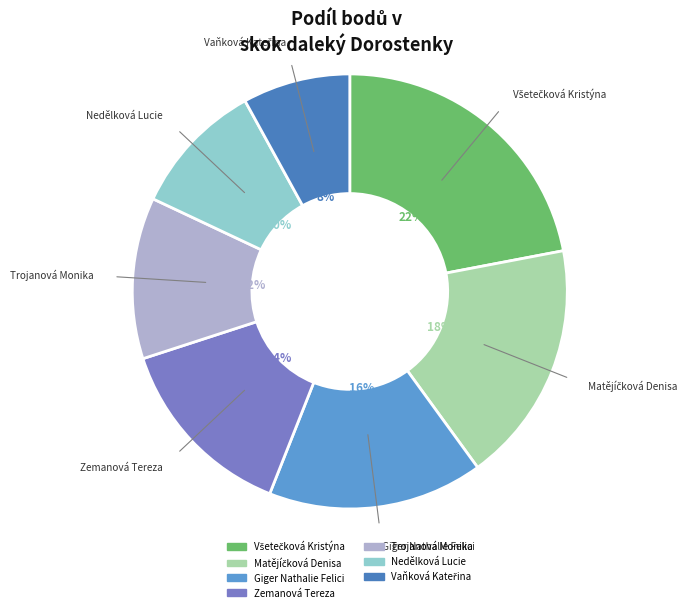

Is Giger Nathalie Felici the majority of the pie?

No